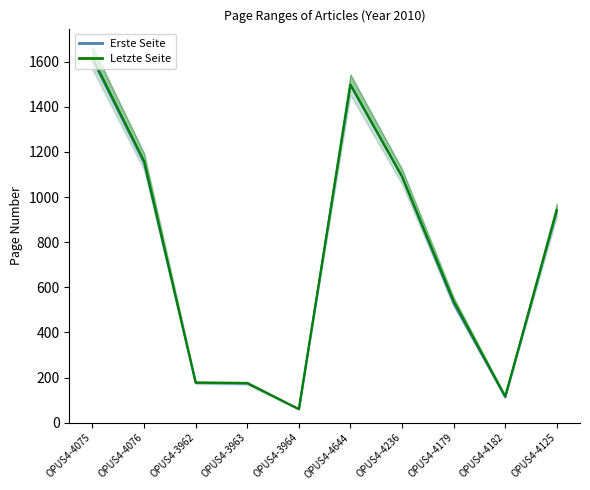

The value of Letzte Seite at OPUS4-4644 is 1498. True or false?

True